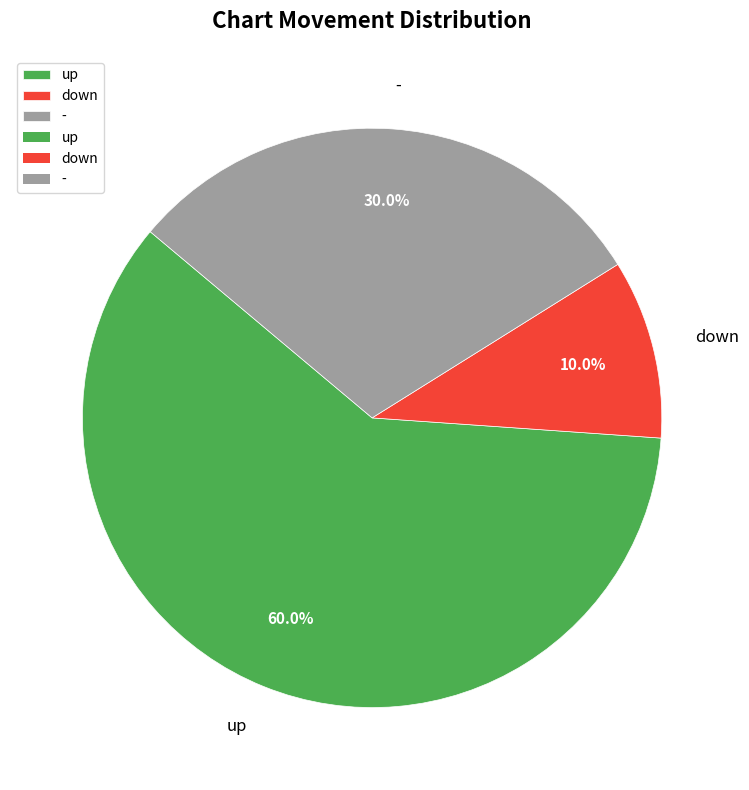

The up slice represents 54% of the pie. True or false?

False